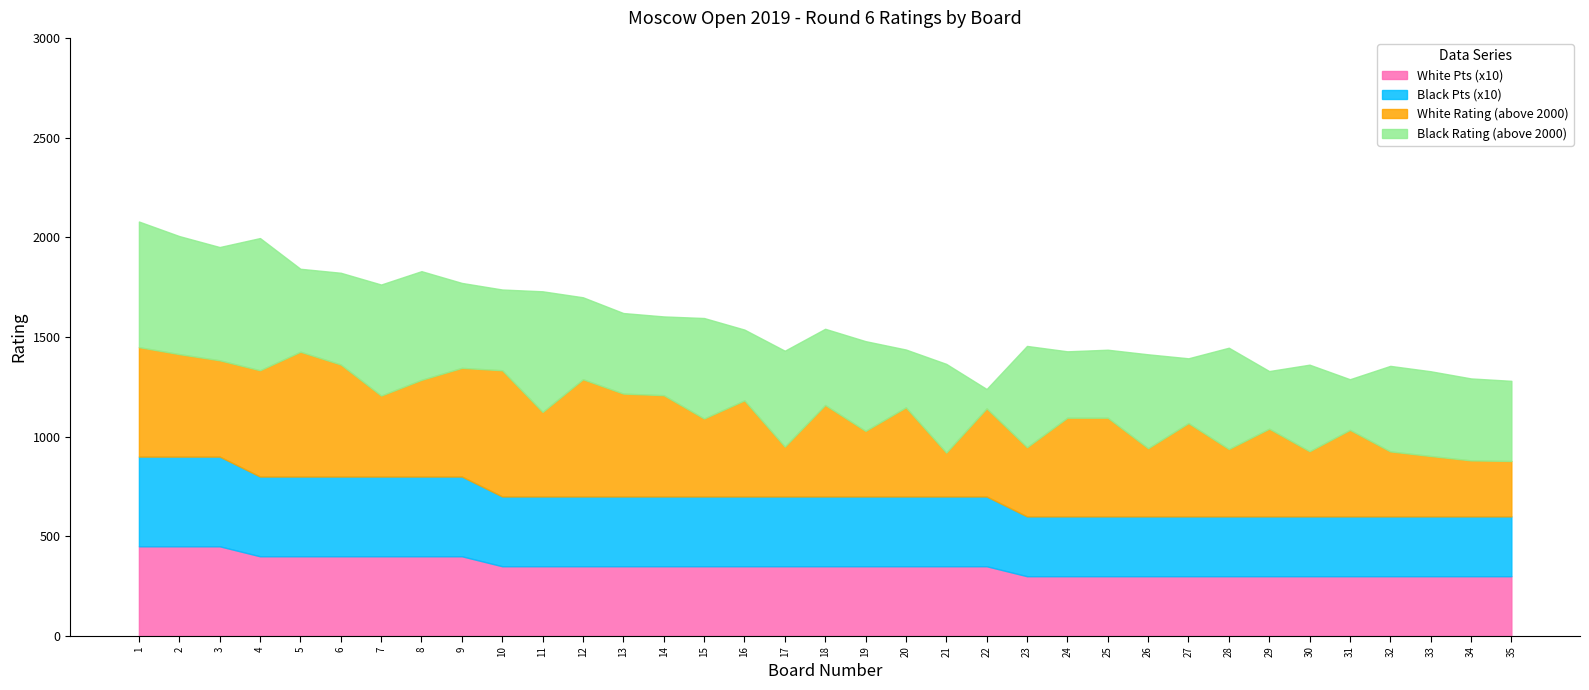

True or false: Black Rating and Board No. cross at least once.

False